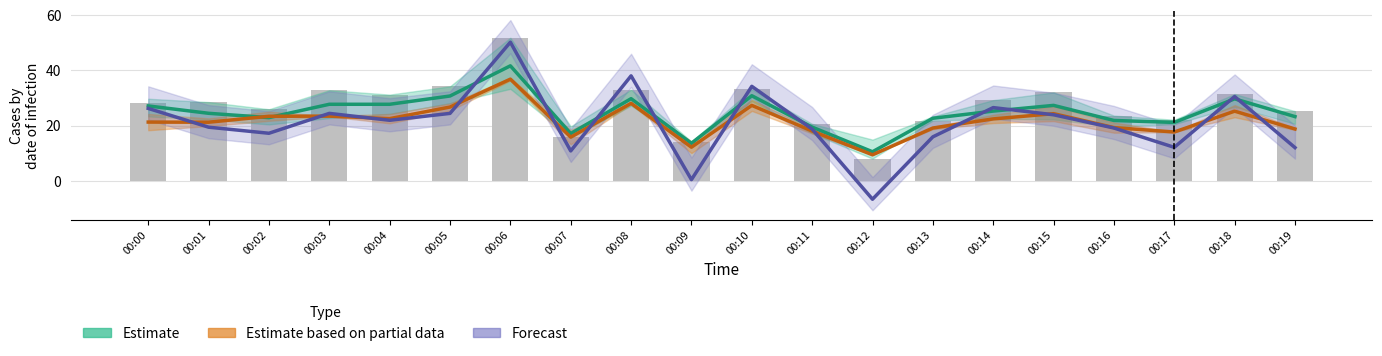

What is the difference between the maximum and minimum values in the Forecast series?

56.9